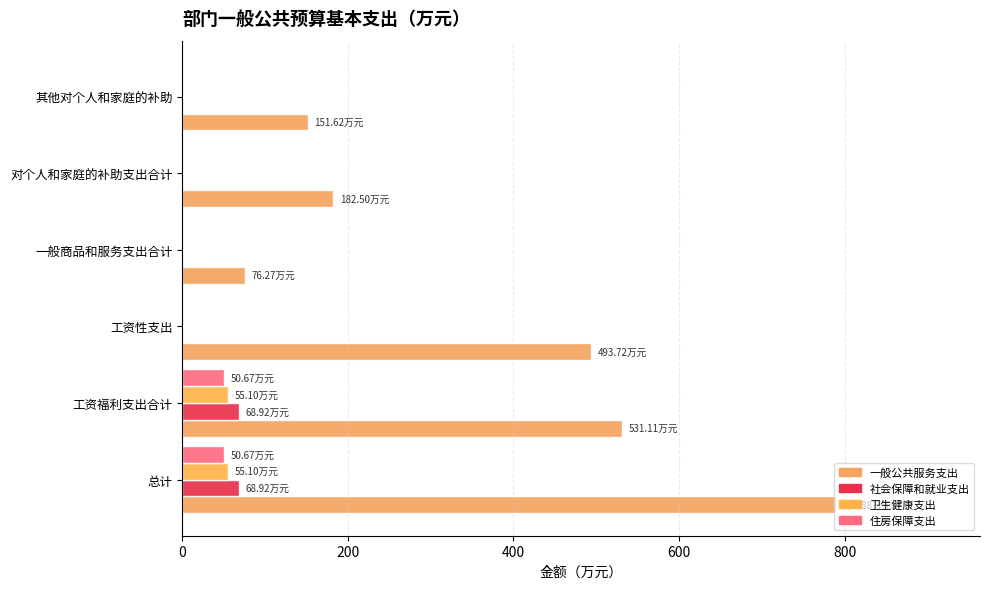

How many data points does each series have?

6